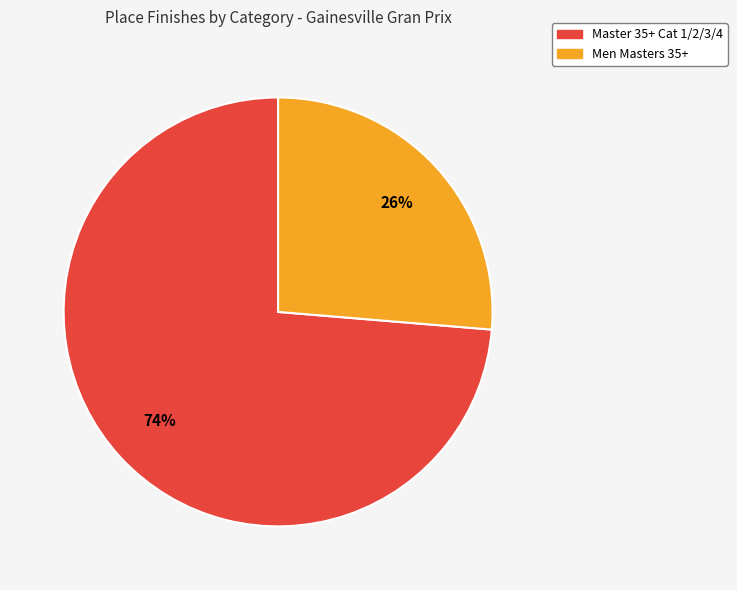

Is it true that Master 35+ Cat 1/2/3/4 is 87% of the pie?

False